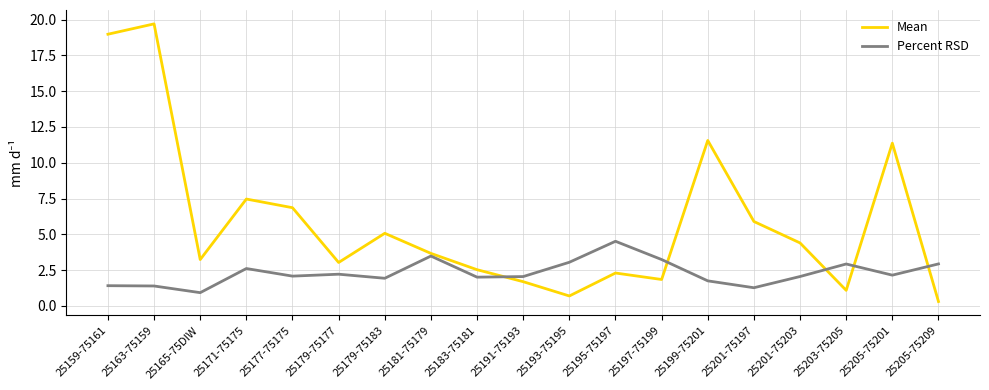

At which category is the sum across all series the highest?

25163-75159